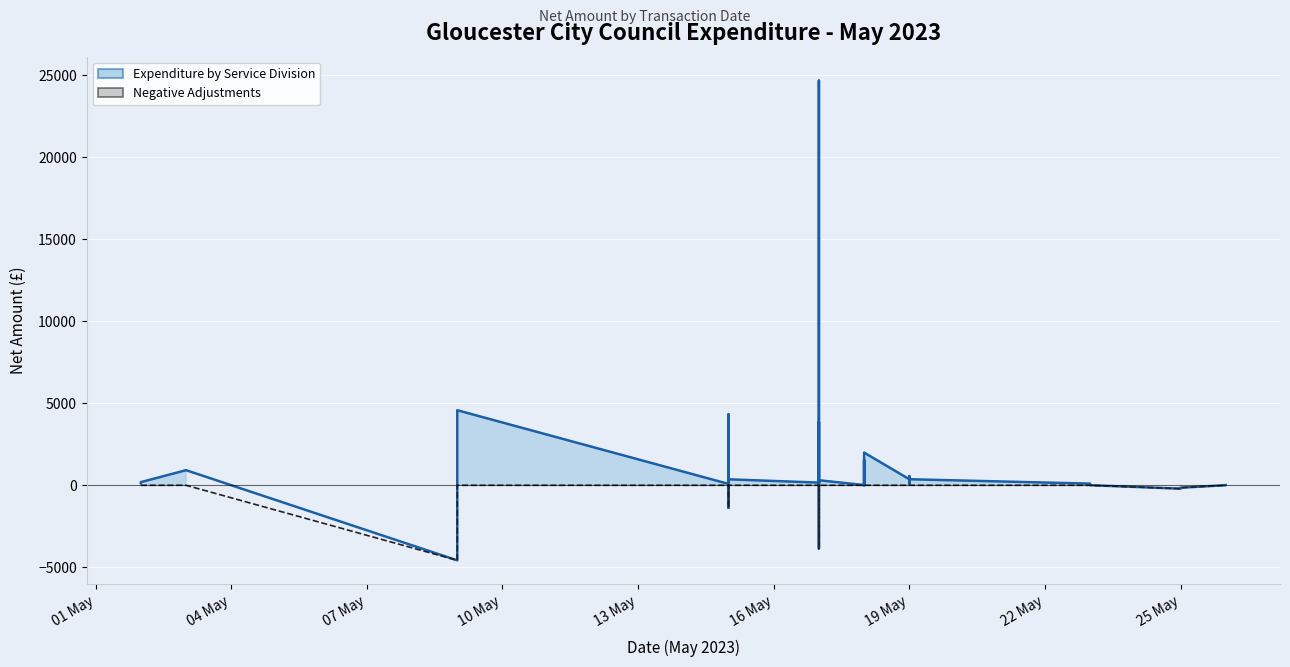

Which series has the largest total across all categories?

Expenditure by Service Division